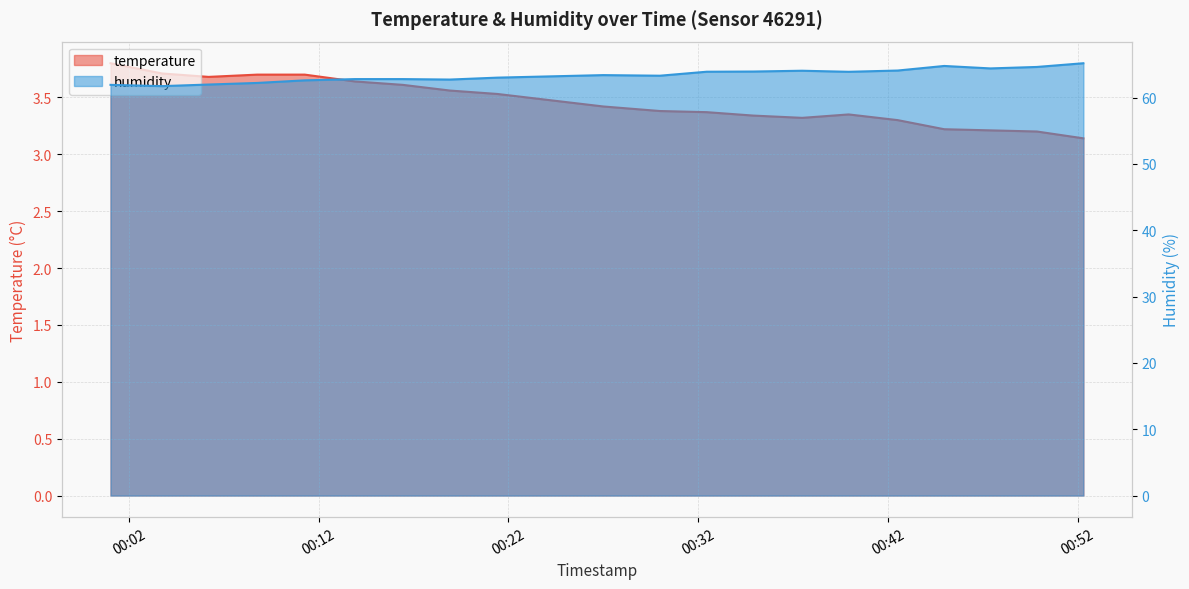

True or false: humidity has more than 2 interior local peaks.

True